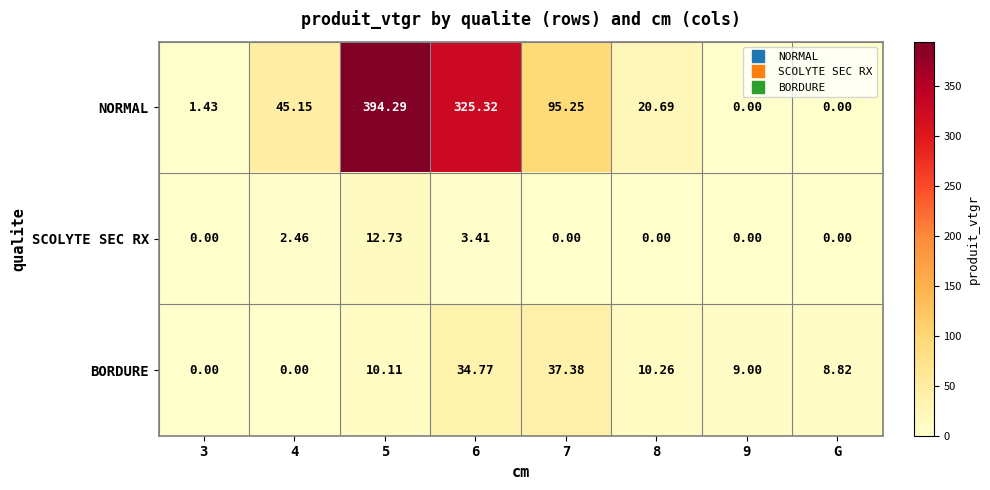

Which series has the largest total across all categories?

NORMAL